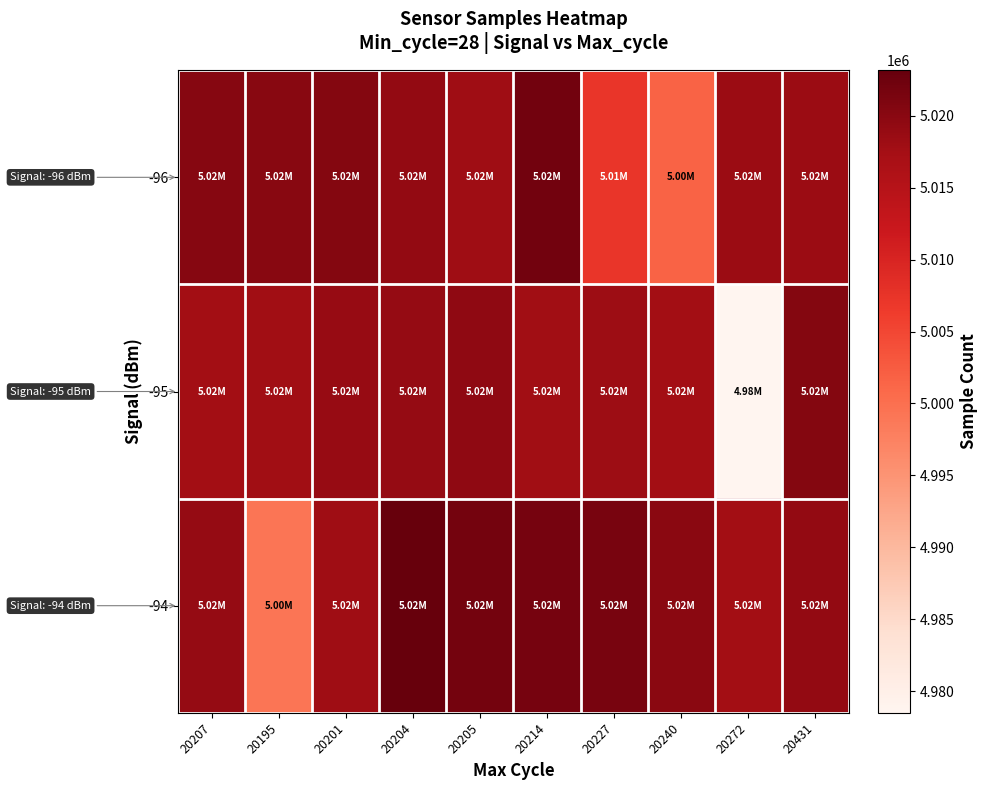

What is the total value across all series at 20240?

15039133